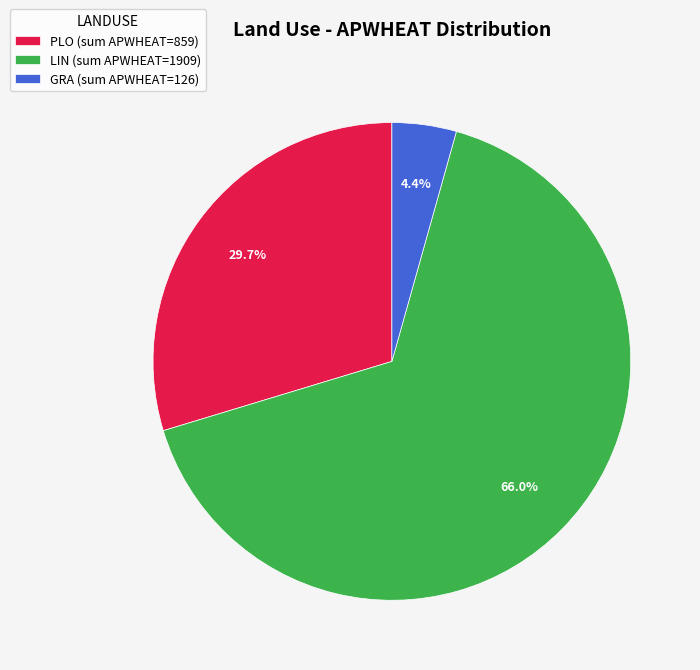

Which has a higher value, PLO (sum APWHEAT=859) or LIN (sum APWHEAT=1909)?

LIN (sum APWHEAT=1909)